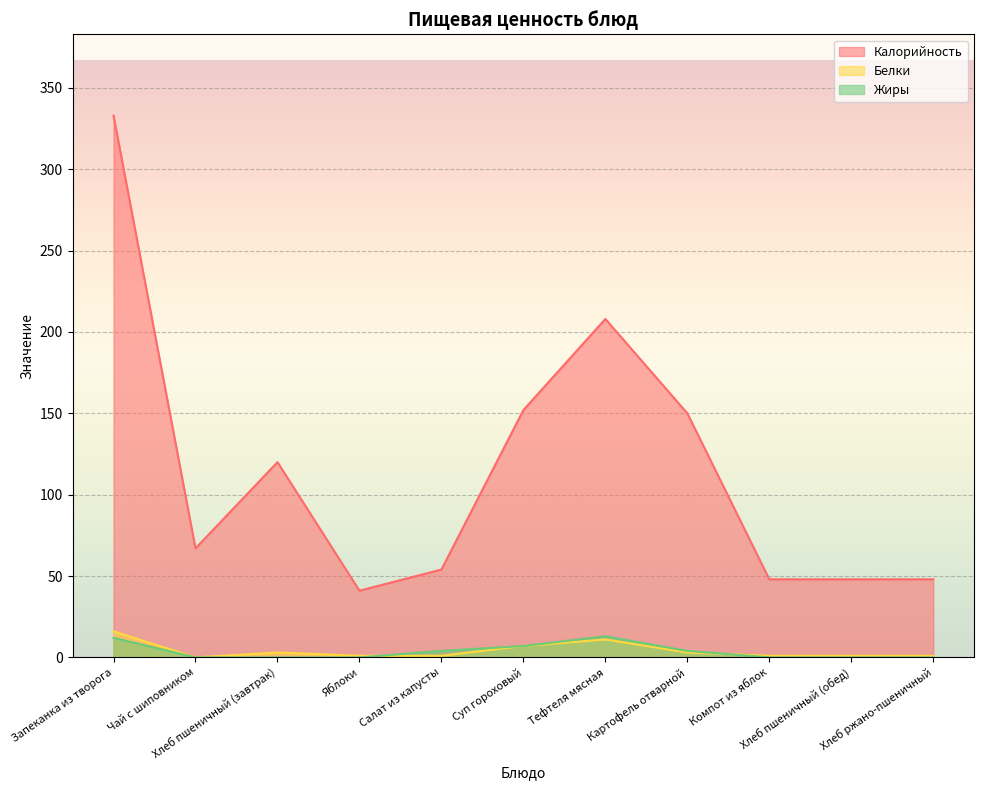

The value of Калорийность at Хлеб пшеничный (завтрак) is 120. True or false?

True